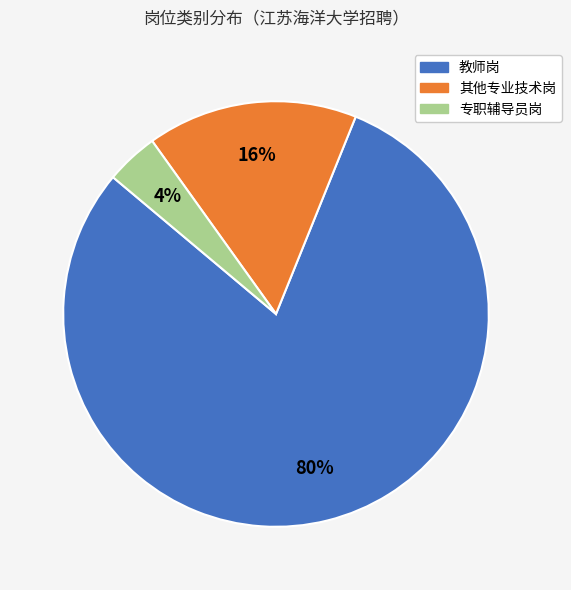

What is the majority slice?

教师岗